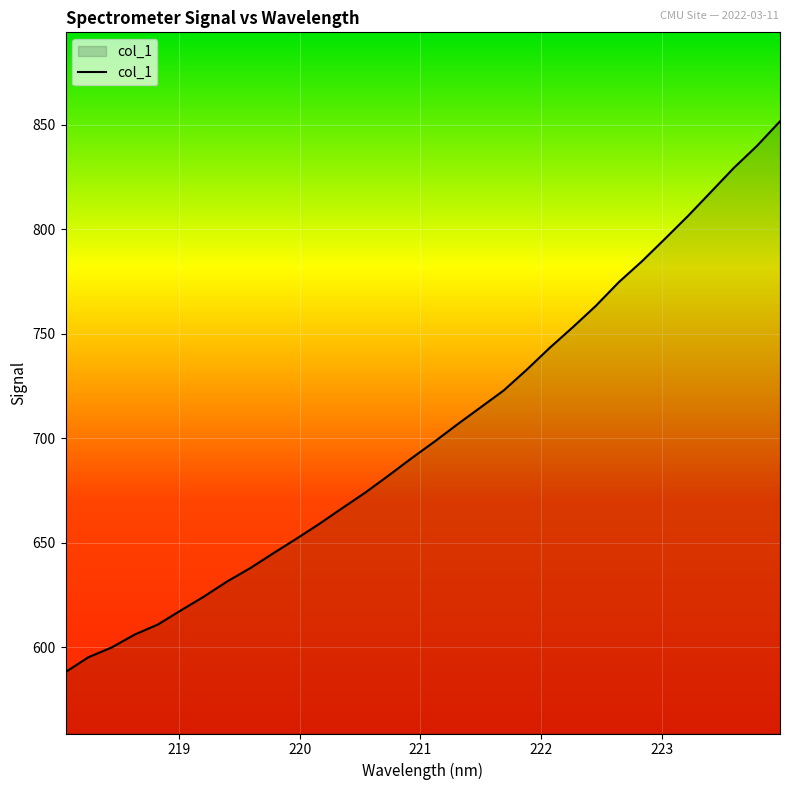

What is the maximum value shown in the chart?

851.5